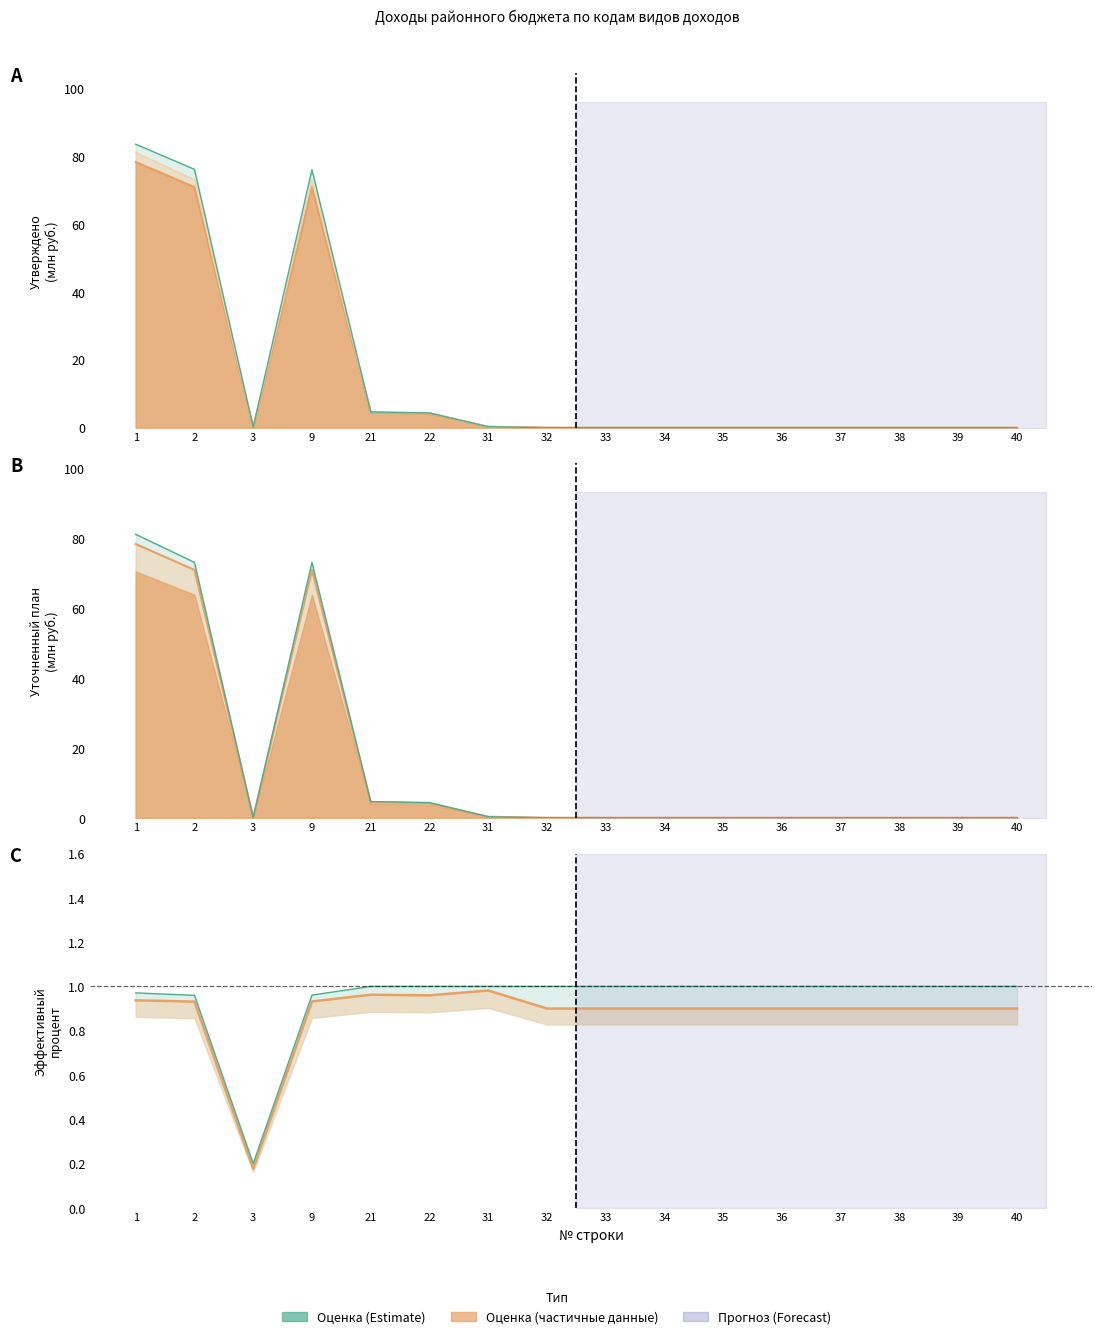

True or false: the data shows 1.3 at 32.

False